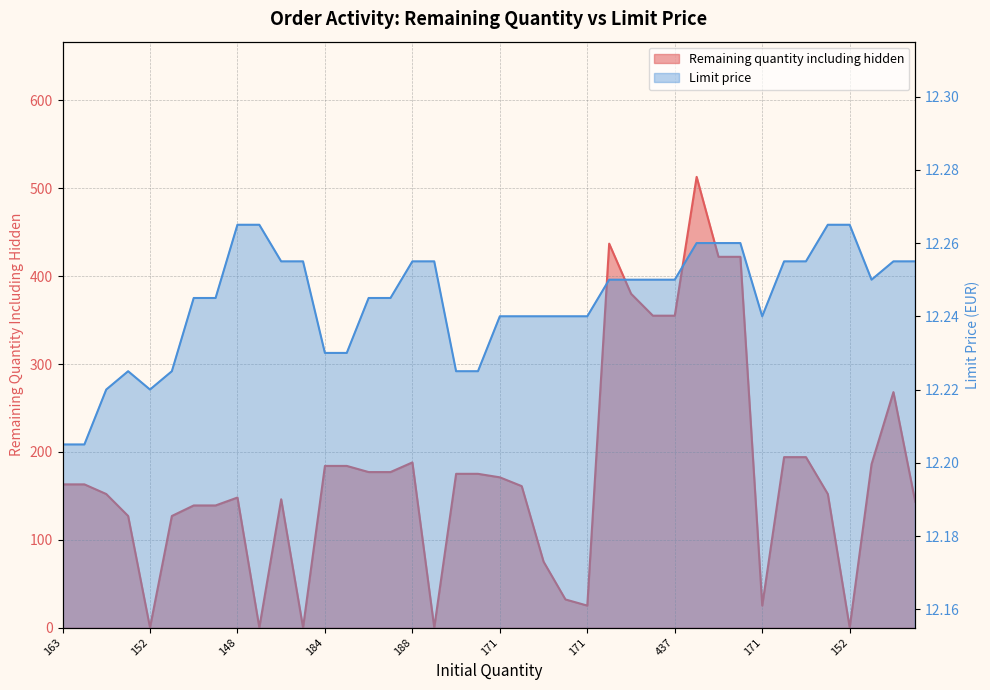

List the series in order of their overall mean, lowest first.

Limit price, Remaining quantity including hidden